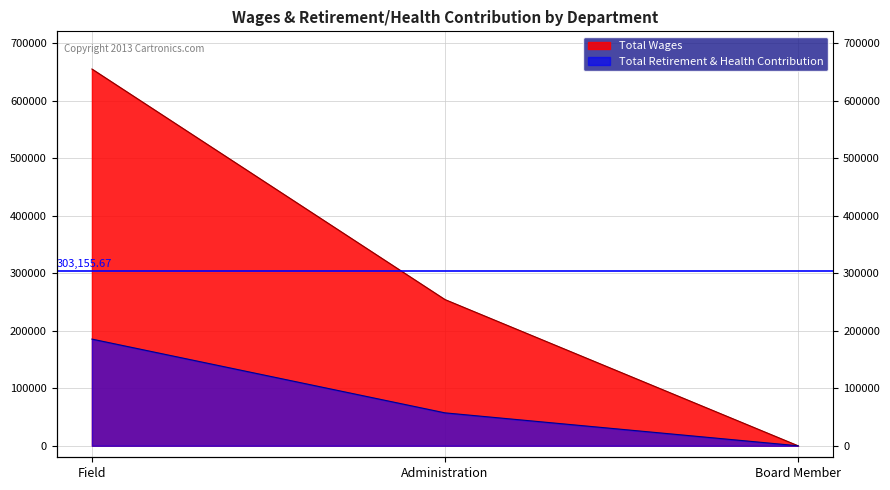

Reading left to right, list all the values displayed in this chart.

Total Wages: Field=655223	Administration=254244	Board Member=0
Total Retirement & Health Contribution: Field=185547	Administration=57251	Board Member=0